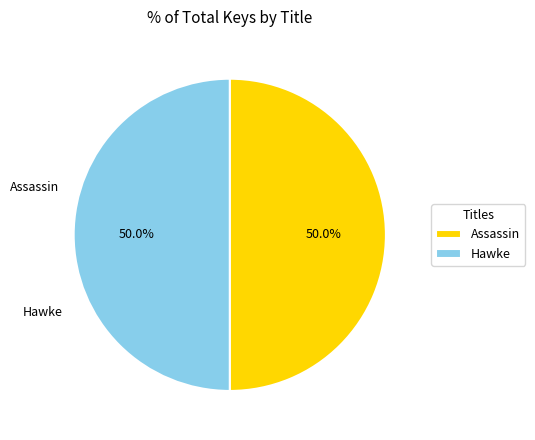

True or false: Hawke accounts for 50% of the total.

True